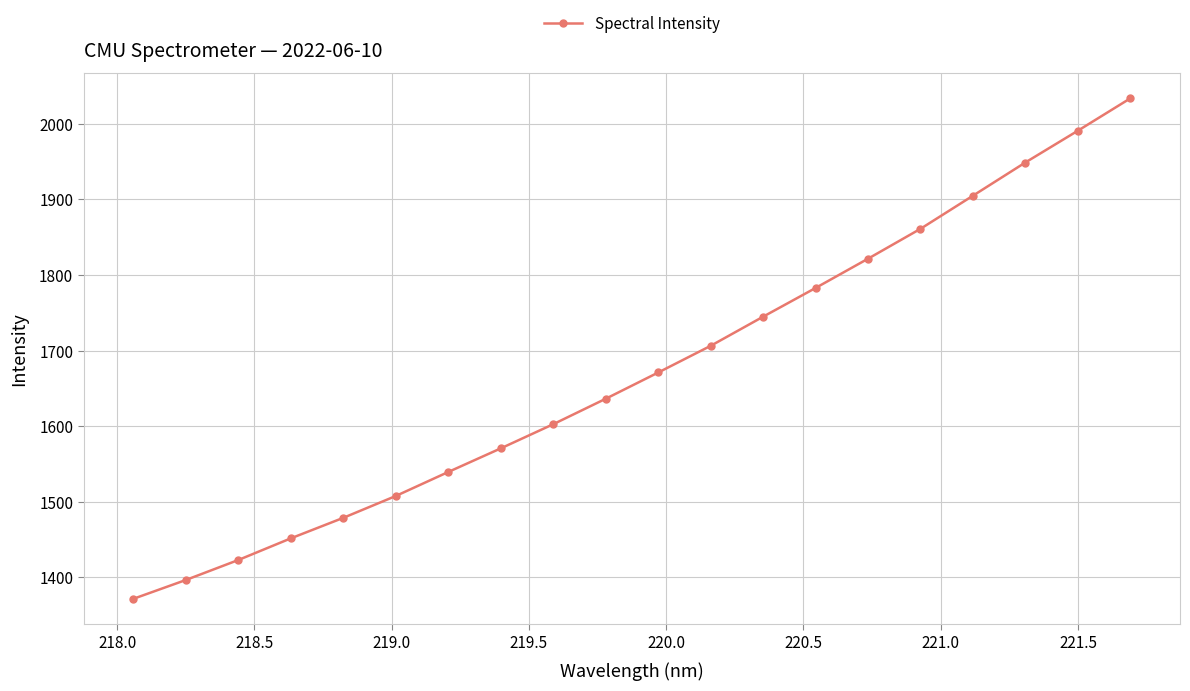

How many lines are shown in the chart?

1